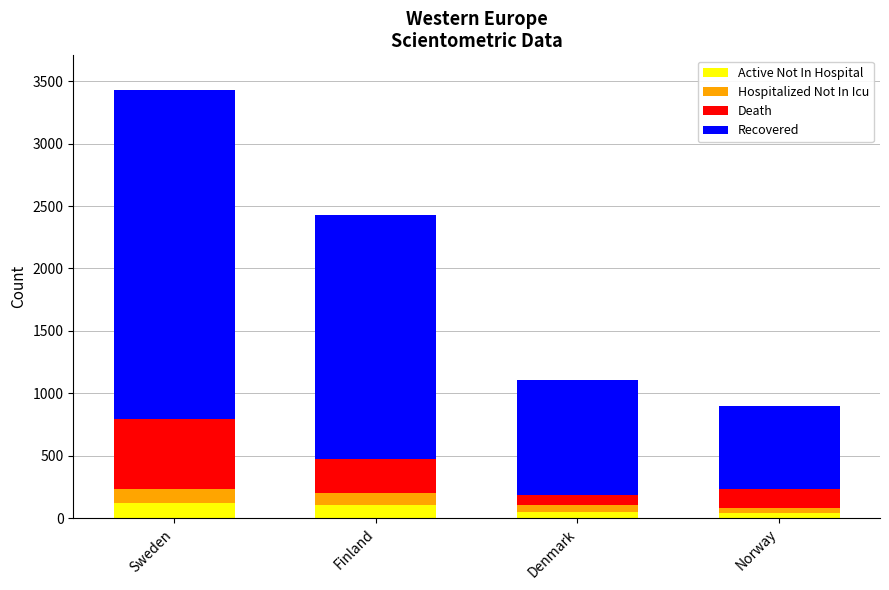

At which category is the sum across all series the highest?

Sweden